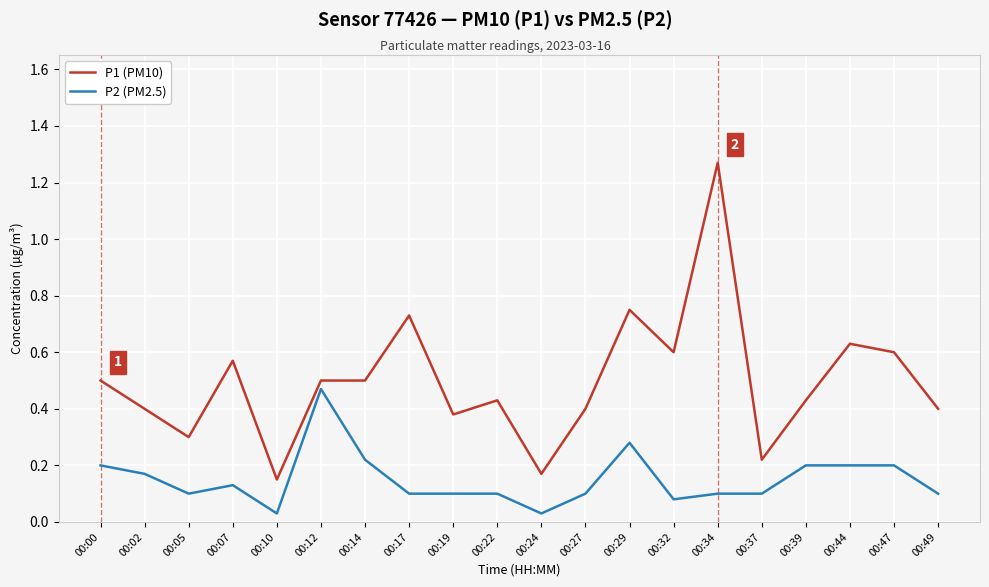

True or false: P2 (PM2.5) has a value of 0.0 at 00:17.

False